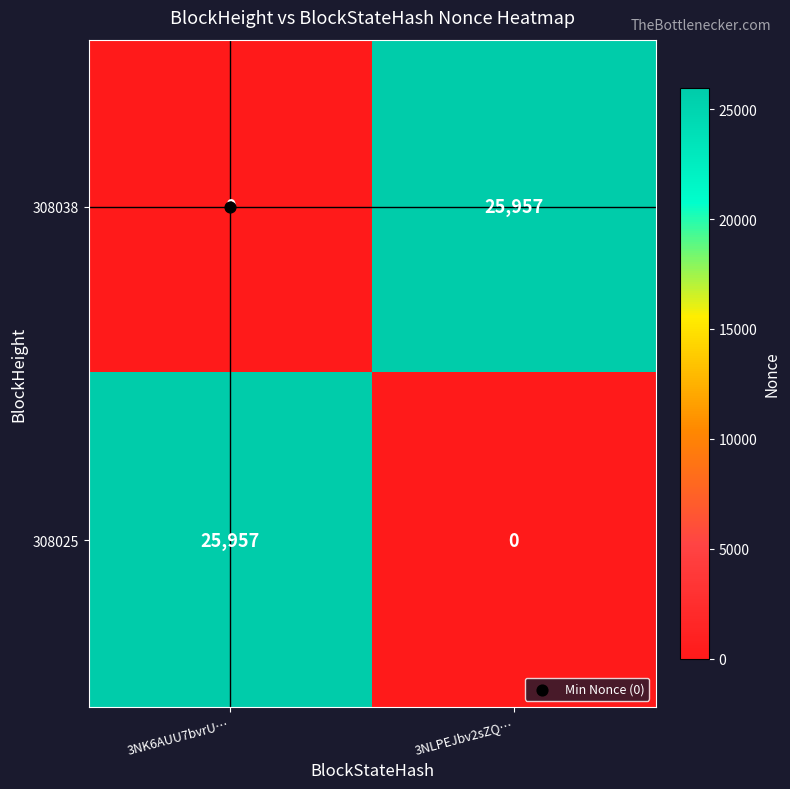

The value of 308038 at 3NK6AUU7bvrU… is 8324. True or false?

False